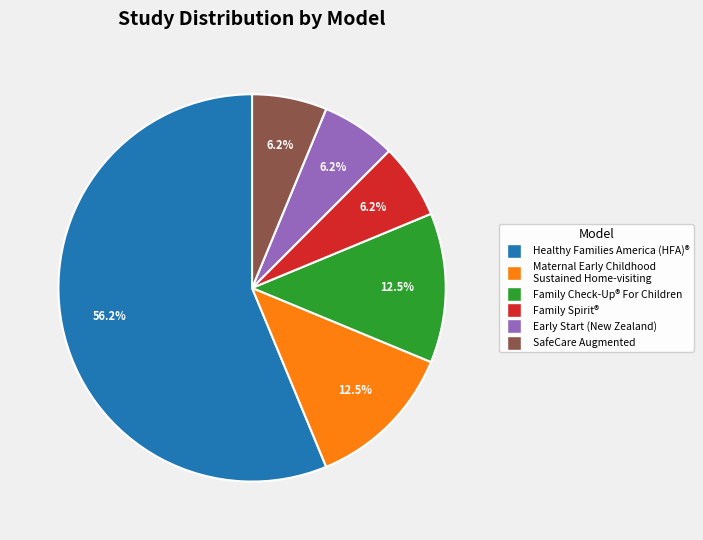

Is there a majority slice in this chart?

Yes